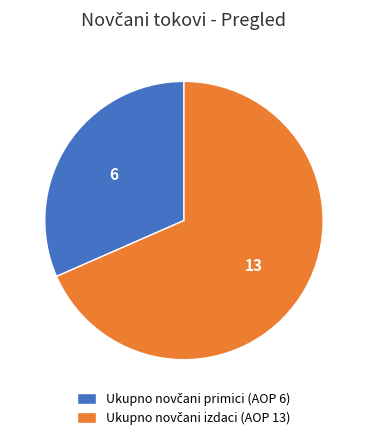

Is there a majority slice in this chart?

Yes